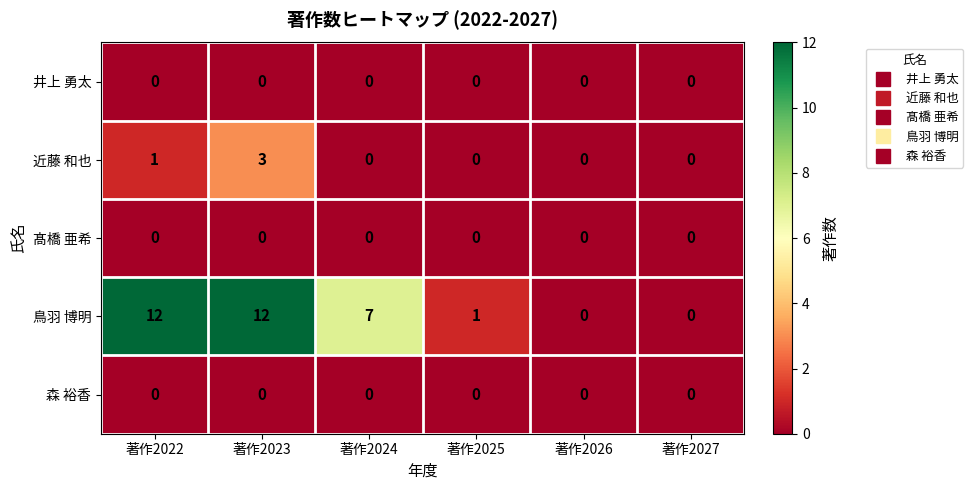

Reading left to right, what are all the values shown in this chart?

井上 勇太: 著作2022=0	著作2023=0	著作2024=0	著作2025=0	著作2026=0	著作2027=0
近藤 和也: 著作2022=1	著作2023=3	著作2024=0	著作2025=0	著作2026=0	著作2027=0
髙橋 亜希: 著作2022=0	著作2023=0	著作2024=0	著作2025=0	著作2026=0	著作2027=0
鳥羽 博明: 著作2022=12	著作2023=12	著作2024=7	著作2025=1	著作2026=0	著作2027=0
森 裕香: 著作2022=0	著作2023=0	著作2024=0	著作2025=0	著作2026=0	著作2027=0